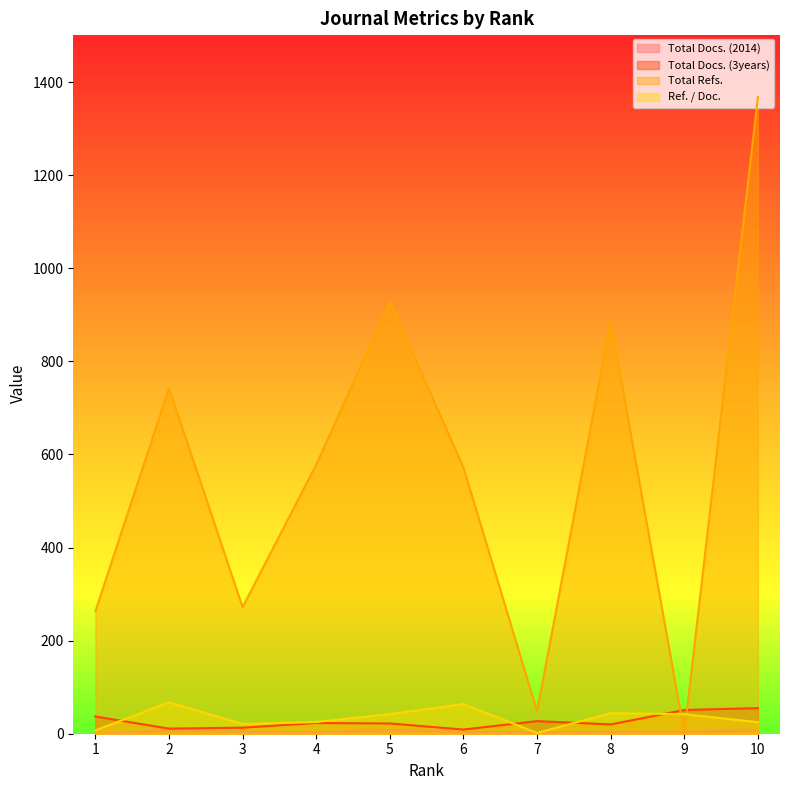

Reading left to right, list all the values displayed in this chart.

Total Docs. (2014): 10=7.0	9=4.0	8=3.0	7=3.0	6=4.0	5=8.0	4=3.0	3=4.0	2=7.0	1=0.0
Total Docs. (3years): 10=55.0	9=51.0	8=20.0	7=27.0	6=9.0	5=22.0	4=23.0	3=13.0	2=11.0	1=37.0
Total Refs.: 10=1368.0	9=1.0	8=886.0	7=48.0	6=572.0	5=928.0	4=578.0	3=272.0	2=742.0	1=263.0
Ref. / Doc.: 10=24.9	9=42.0	8=44.3	7=1.8	6=63.6	5=42.2	4=25.1	3=20.9	2=67.5	1=7.1